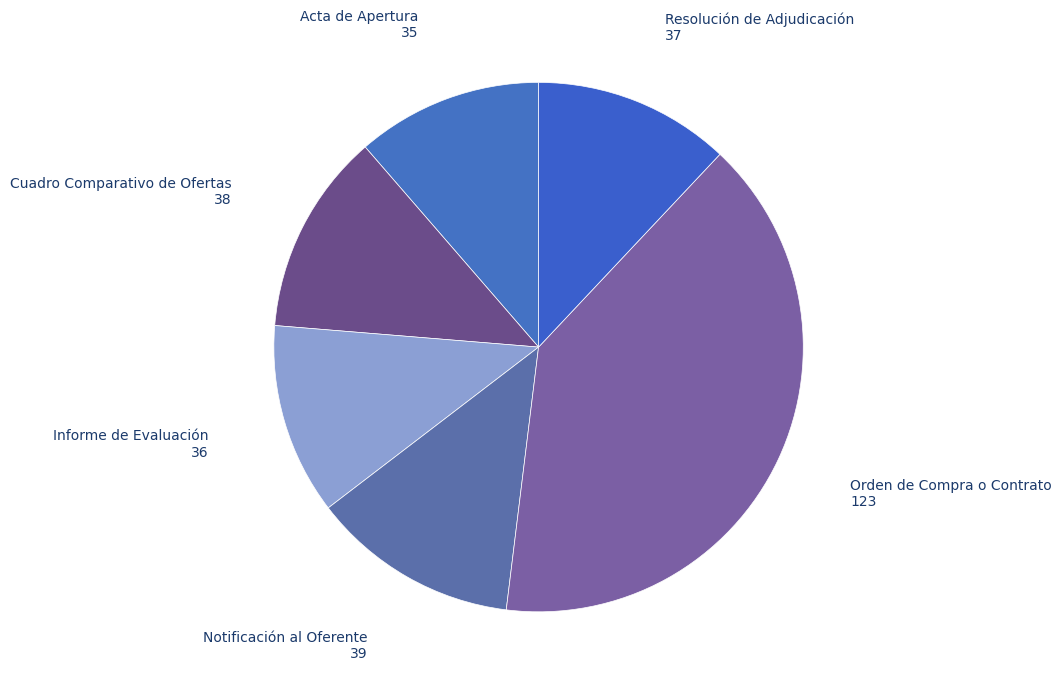

Does Acta de Apertura represent more than half of the total?

No